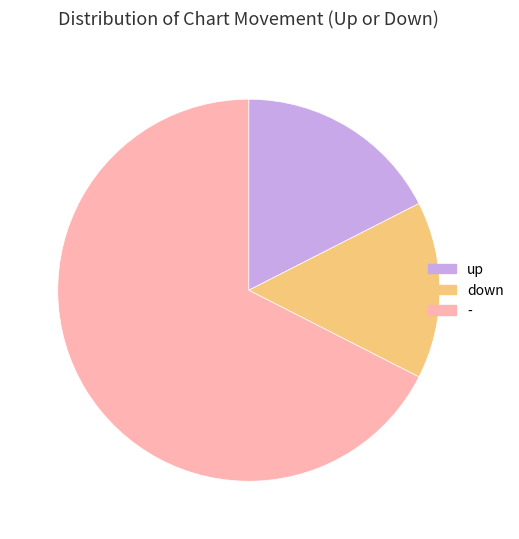

Rank the categories by value from highest to lowest.

-, up, down